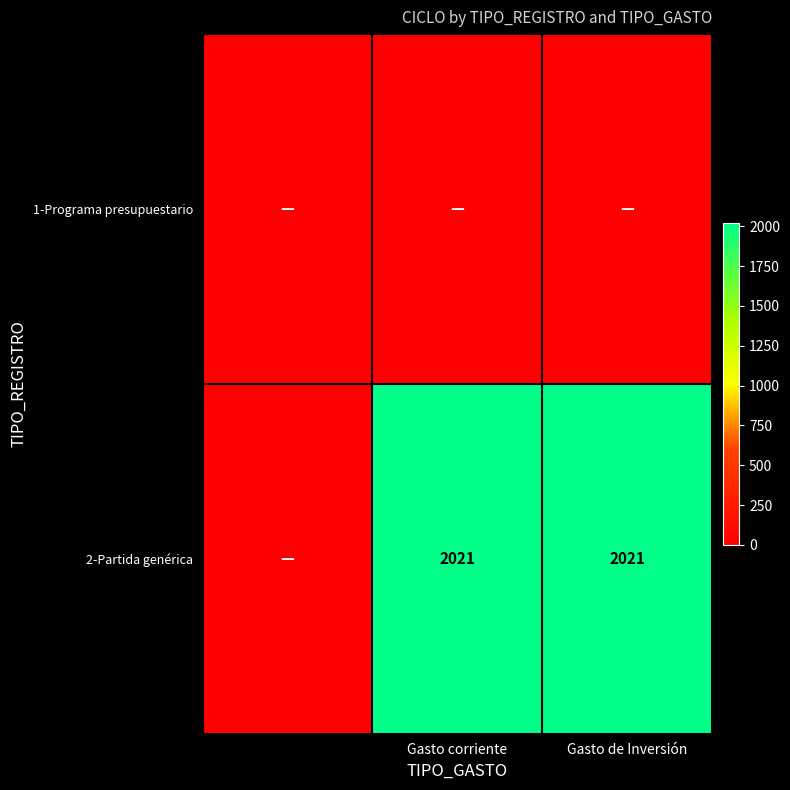

True or false: 2-Partida genérica has a value of 2021 at Gasto de Inversión.

True